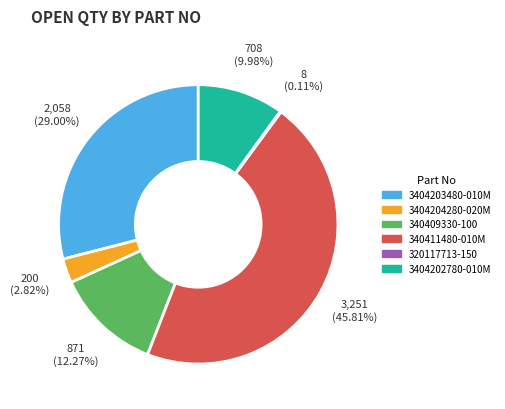

True or false: 3404204280-020M accounts for 3% of the total.

True